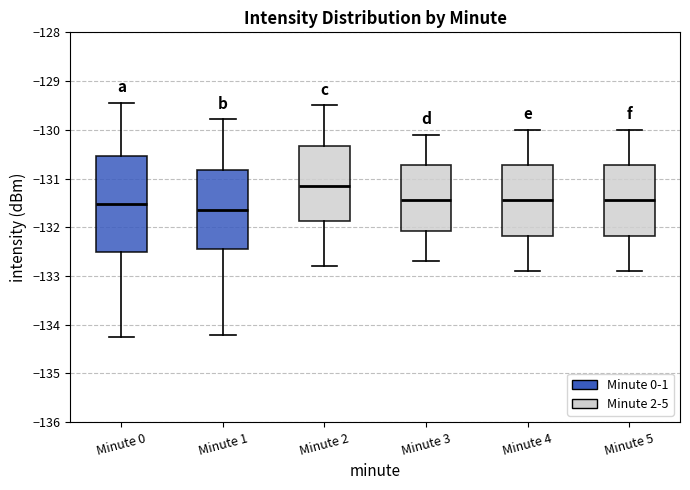

Which box's median line is the highest?

Minute 2